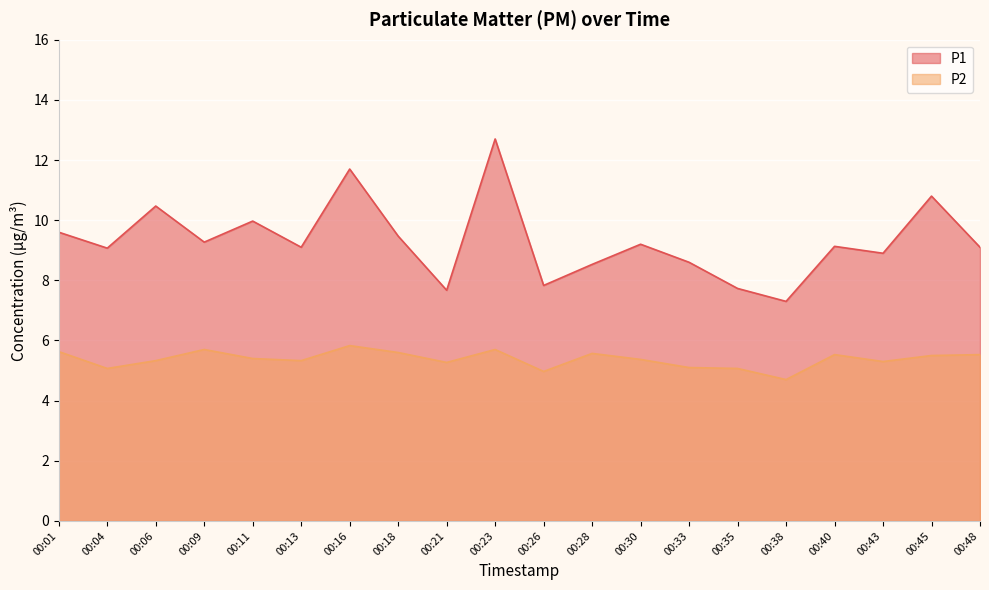

Read the P2 value at 00:28.

5.6